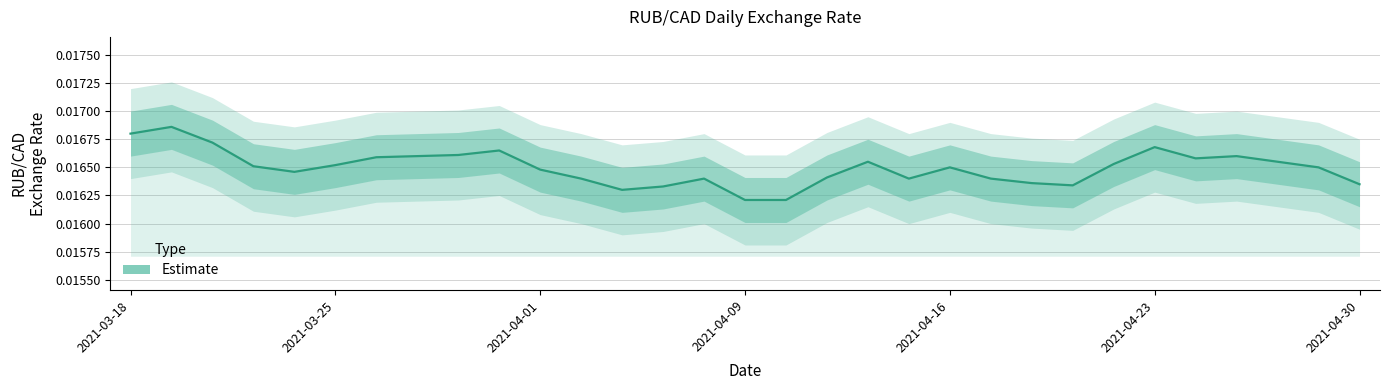

What is the sum of all values?

0.5